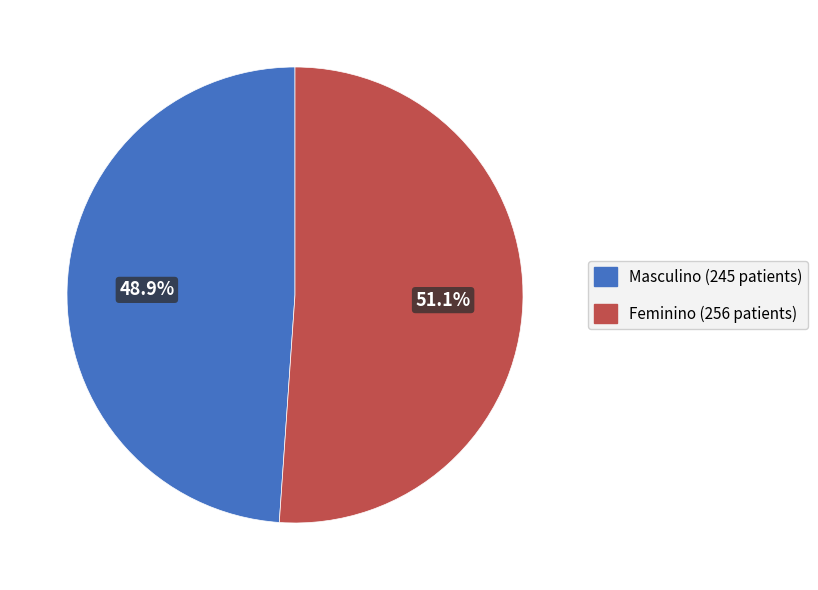

Rank the categories by value from lowest to highest.

Masculino, Feminino